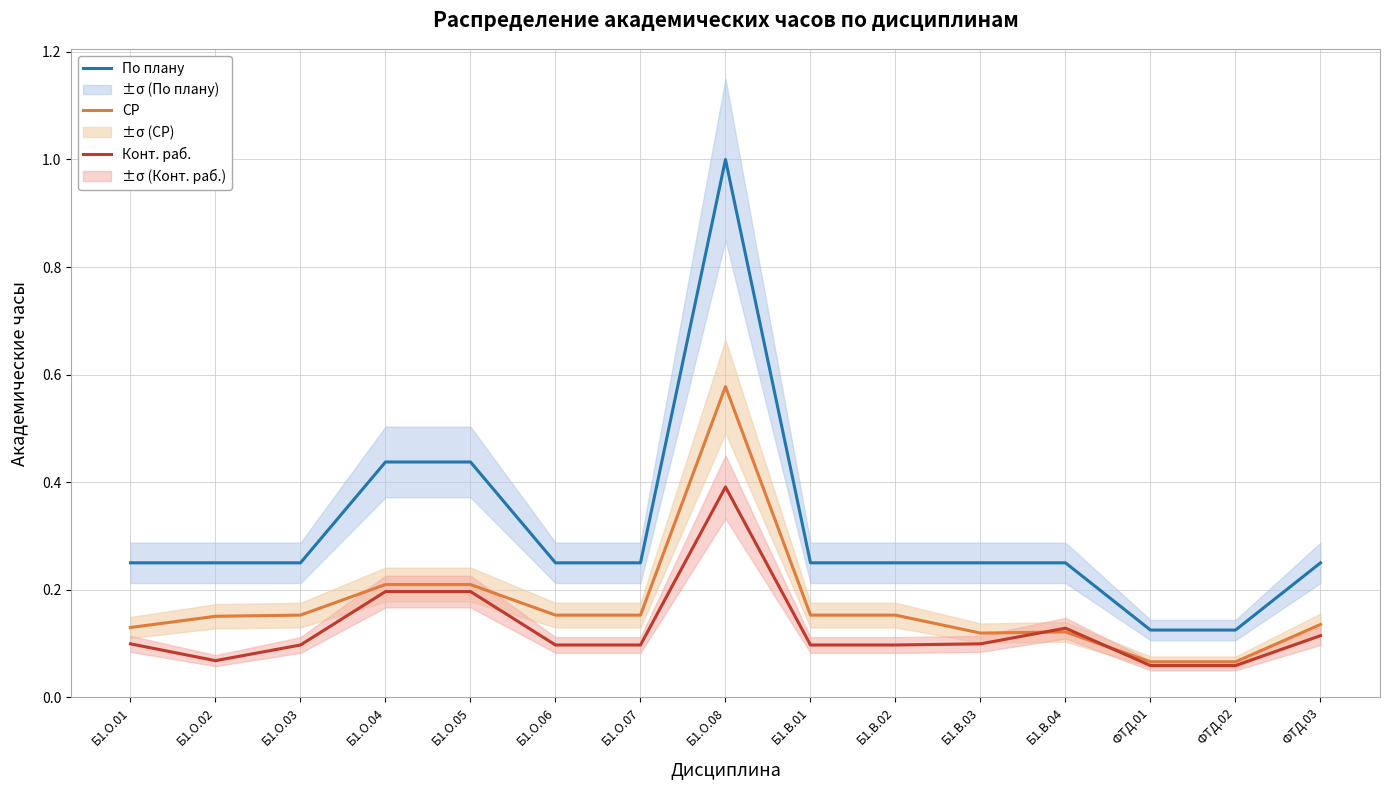

Reading left to right, what are all the values shown in this chart?

По плану: Б1.О.01=0.2	Б1.О.02=0.2	Б1.О.03=0.2	Б1.О.04=0.4	Б1.О.05=0.4	Б1.О.06=0.2	Б1.О.07=0.2	Б1.О.08=1.0	Б1.В.01=0.2	Б1.В.02=0.2	Б1.В.03=0.2	Б1.В.04=0.2	ФТД.01=0.1	ФТД.02=0.1	ФТД.03=0.2
СР: Б1.О.01=0.1	Б1.О.02=0.2	Б1.О.03=0.2	Б1.О.04=0.2	Б1.О.05=0.2	Б1.О.06=0.2	Б1.О.07=0.2	Б1.О.08=0.6	Б1.В.01=0.2	Б1.В.02=0.2	Б1.В.03=0.1	Б1.В.04=0.1	ФТД.01=0.1	ФТД.02=0.1	ФТД.03=0.1
Конт. раб.: Б1.О.01=0.1	Б1.О.02=0.1	Б1.О.03=0.1	Б1.О.04=0.2	Б1.О.05=0.2	Б1.О.06=0.1	Б1.О.07=0.1	Б1.О.08=0.4	Б1.В.01=0.1	Б1.В.02=0.1	Б1.В.03=0.1	Б1.В.04=0.1	ФТД.01=0.1	ФТД.02=0.1	ФТД.03=0.1